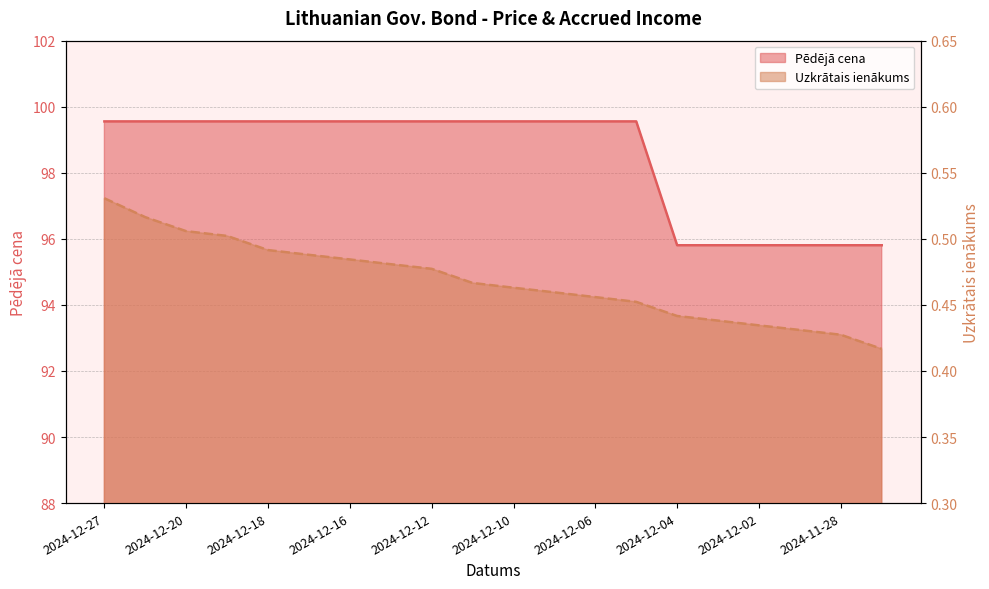

How many Uzkrātais ienākums values are between 0 and 1?

20